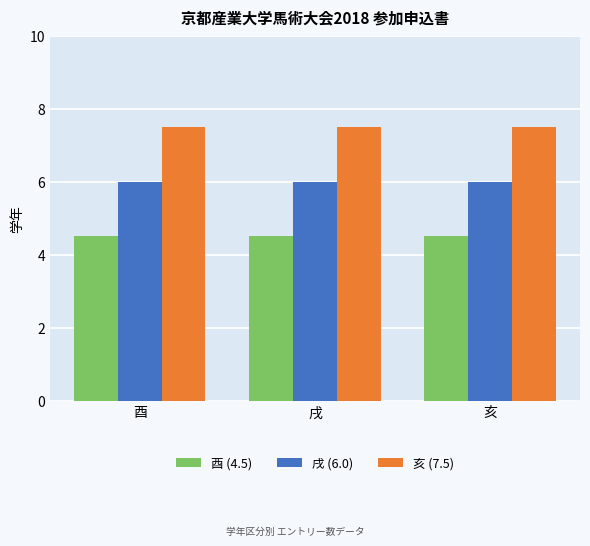

What is the total value across all series at 酉?

18.0